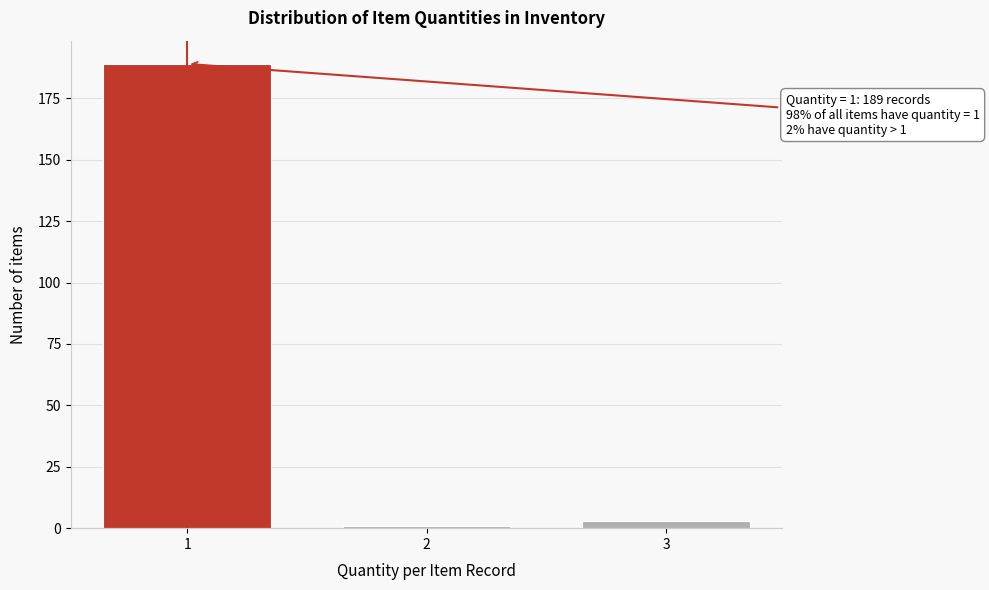

Reading left to right, extract all data points from this chart.

189	1	3